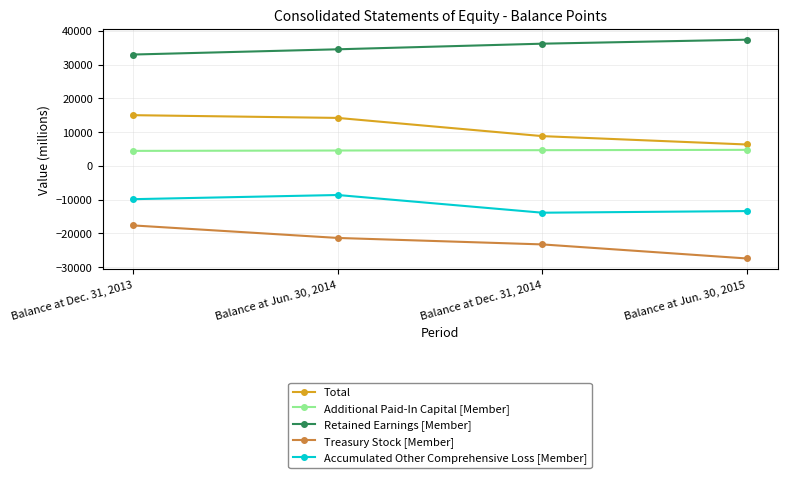

Rank the series by their maximum value, from lowest to highest.

Treasury Stock [Member], Accumulated Other Comprehensive Loss [Member], Additional Paid-In Capital [Member], Total, Retained Earnings [Member]